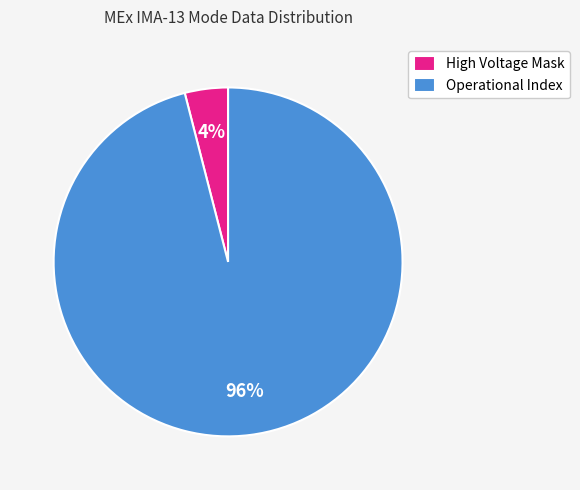

Count the number of slices in the pie.

2